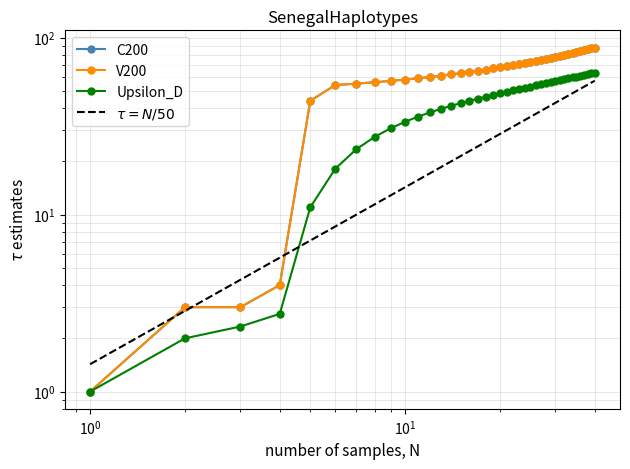

How many values in the Upsilon_D series are below 49?

20